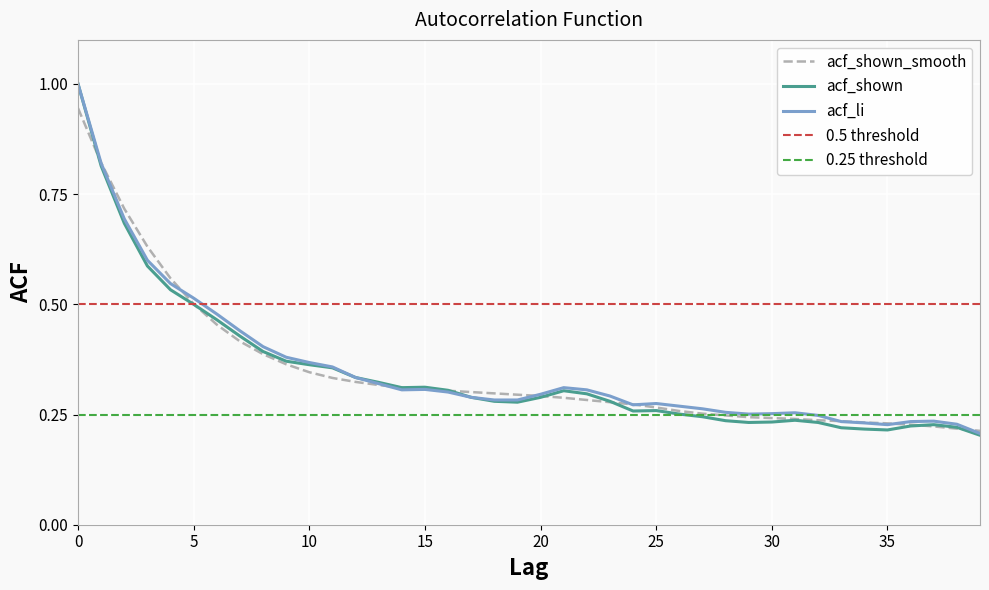

At 13, list the series in order from smallest to largest.

acf_shown_smooth, acf_li, acf_shown